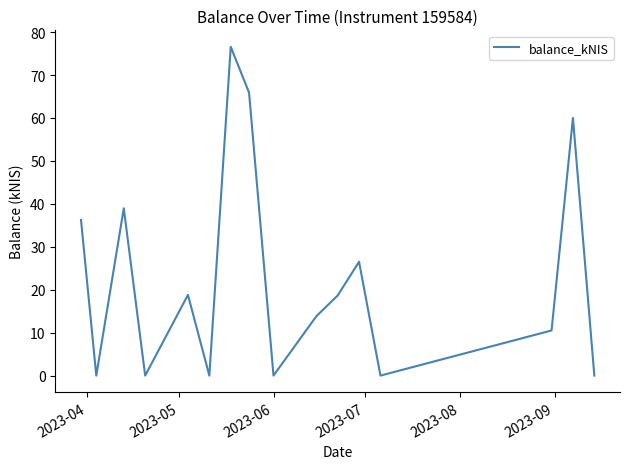

What is the difference between the maximum and minimum values?

76.6